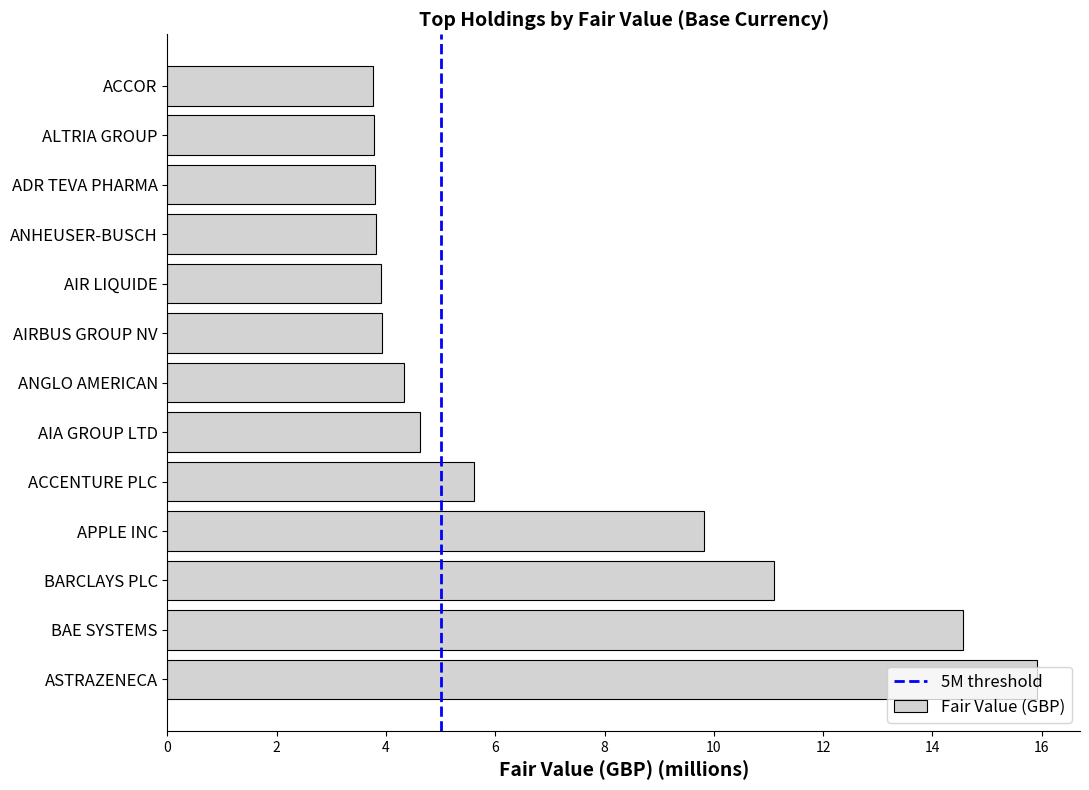

What is the average value?

6.8